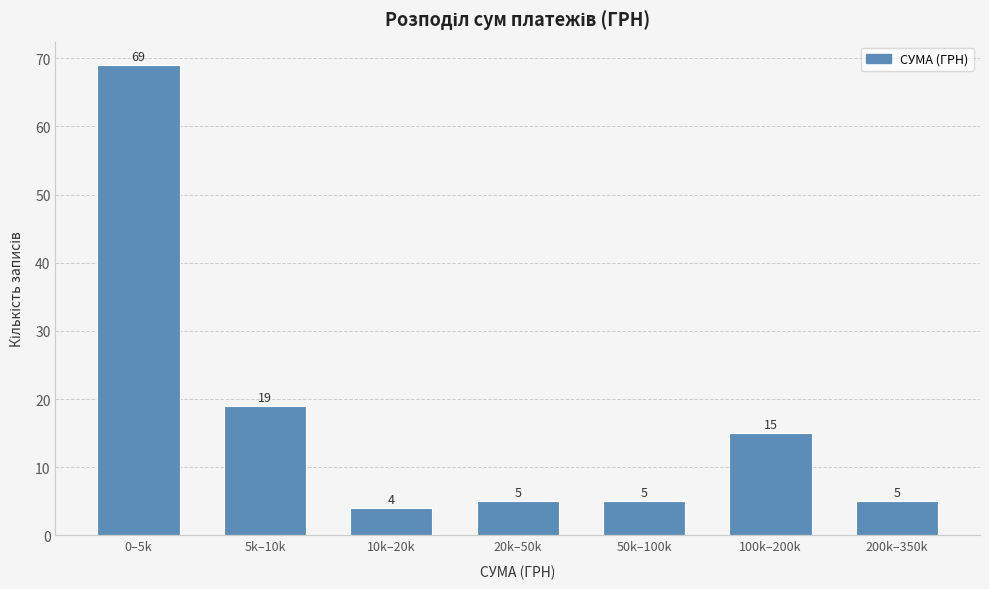

Reading right to left, transcribe all the data shown in this chart.

200k–350k=5	100k–200k=15	50k–100k=5	20k–50k=5	10k–20k=4	5k–10k=19	0–5k=69